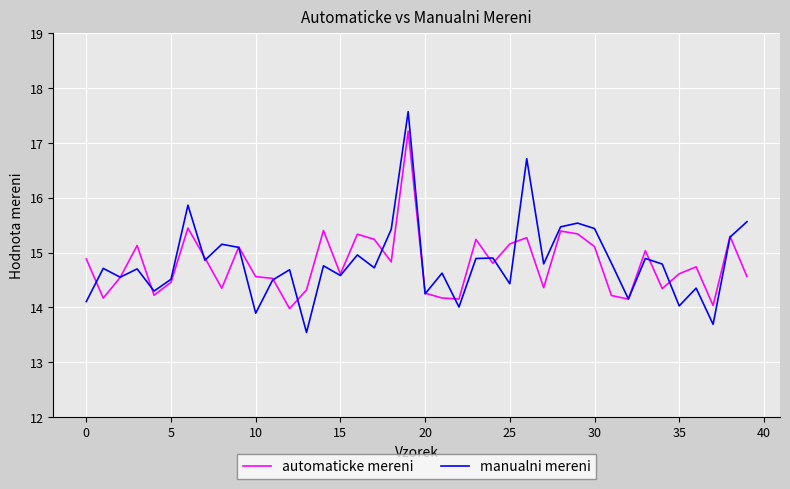

Does the chart have visible grid lines?

Yes